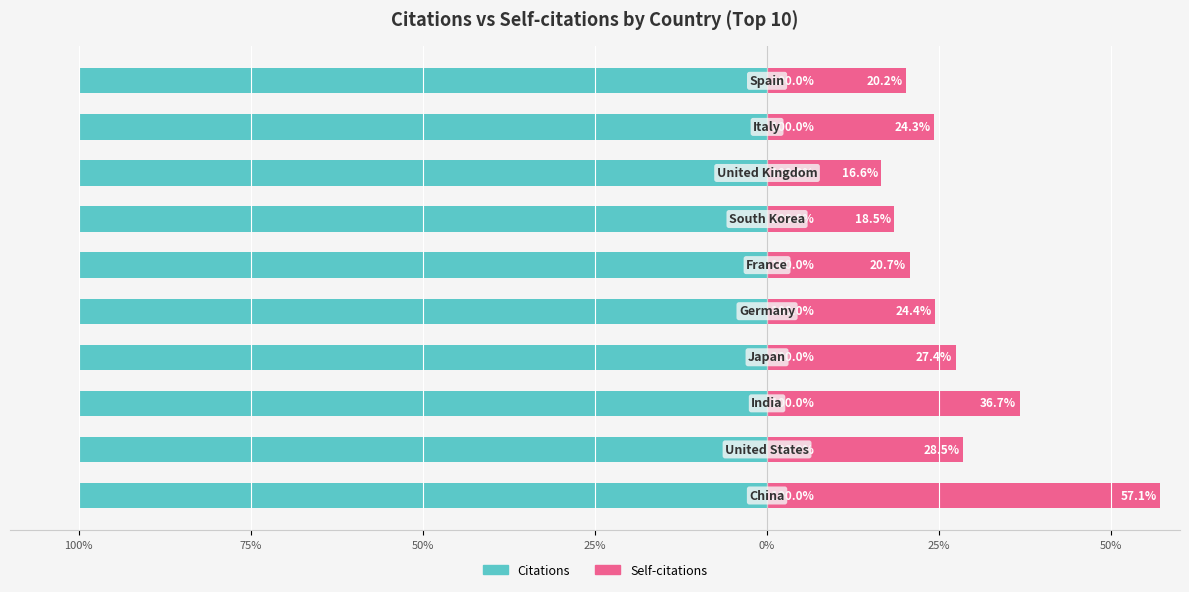

The Citations series shows 0.6 at 0%. True or false?

True